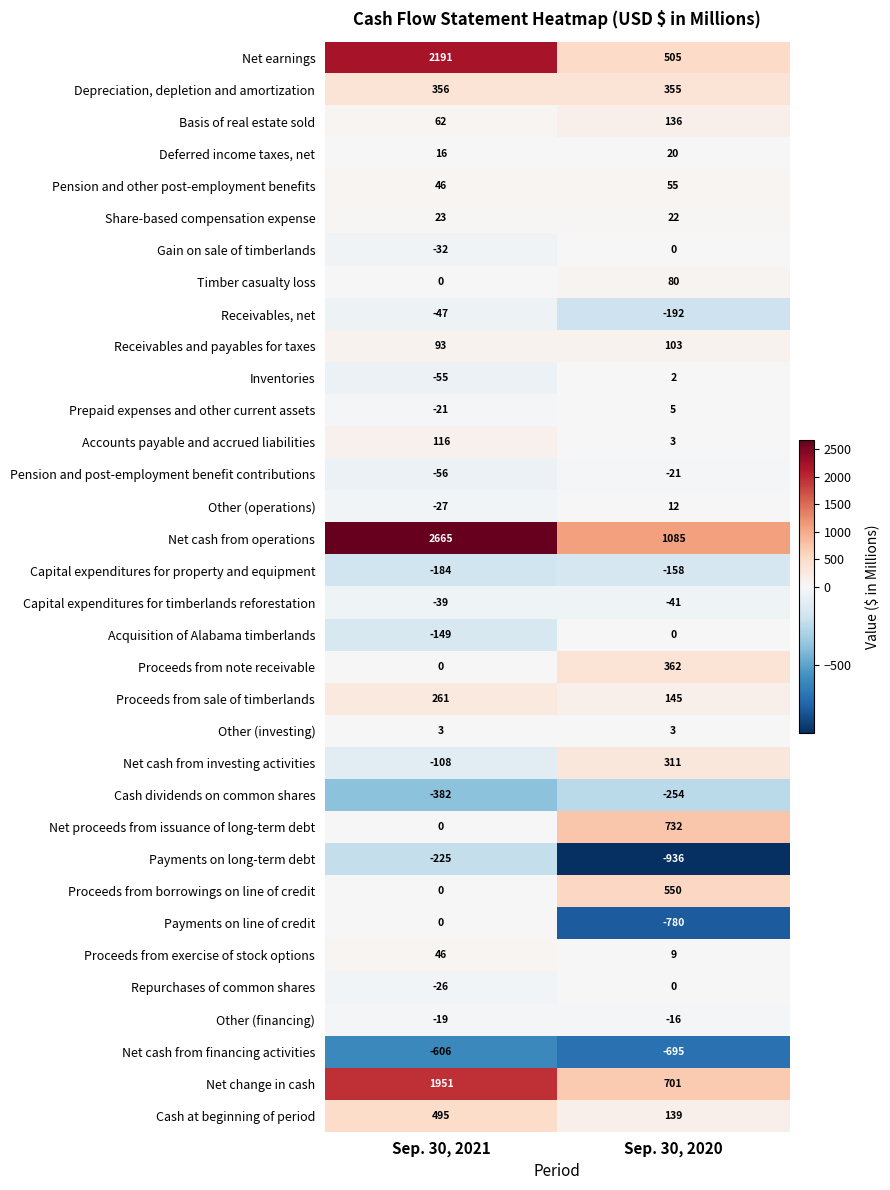

What is the sum of the Receivables, net values at Sep. 30, 2020 and Sep. 30, 2021?

-239